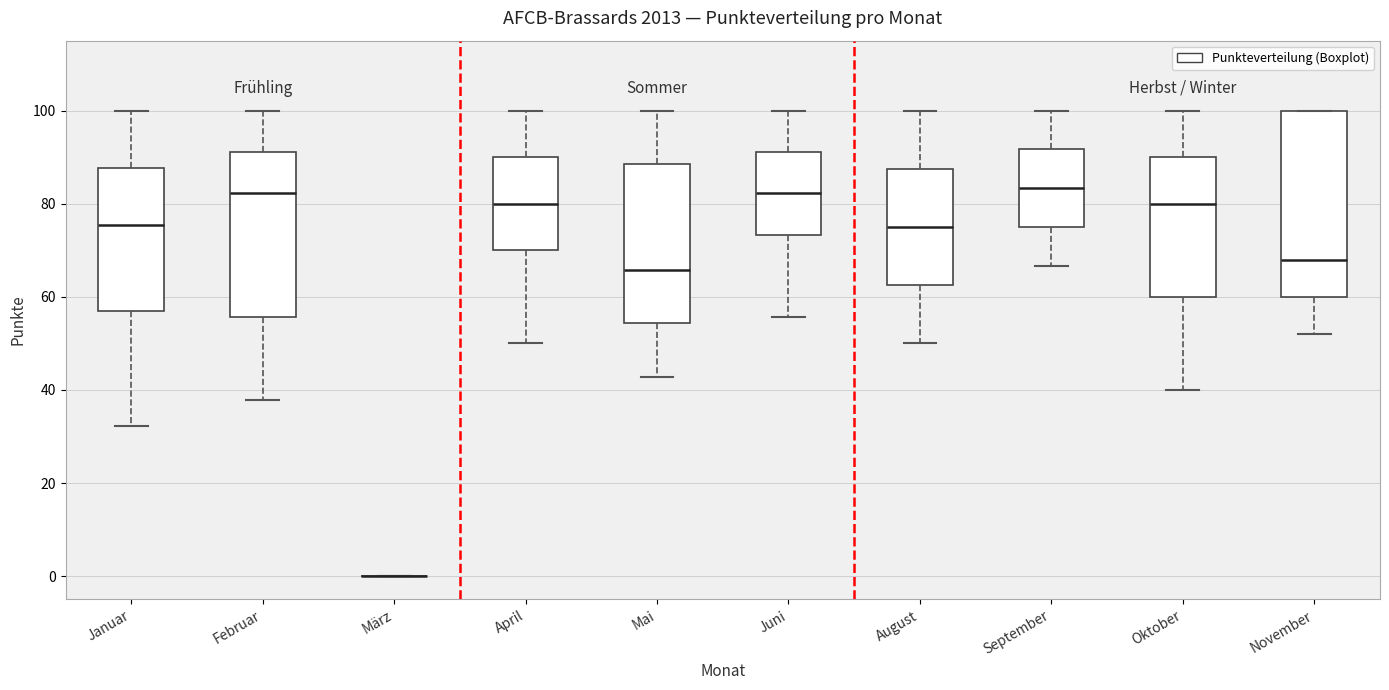

Where is the lower edge of the box for August on the y-axis? The values are not printed on the chart, so give them approximately, as read against the axis.

62